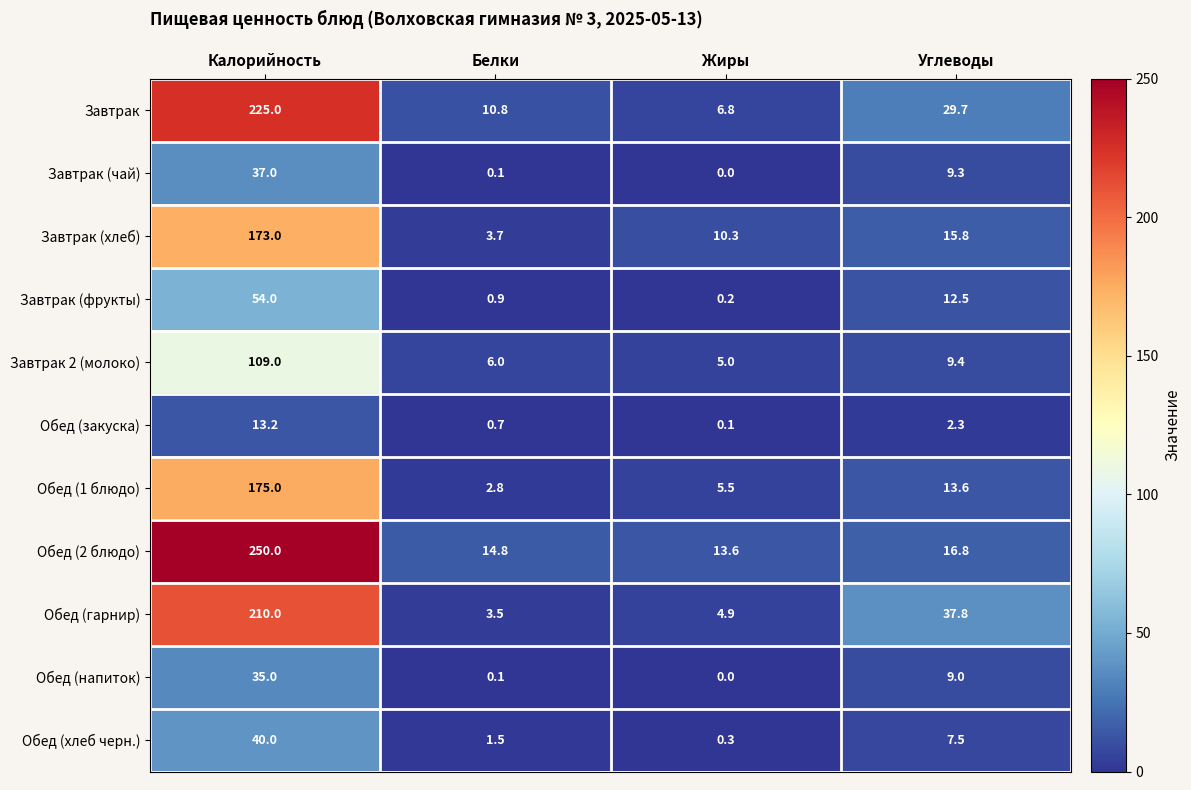

Which series has the largest total across all categories?

Обед (2 блюдо)